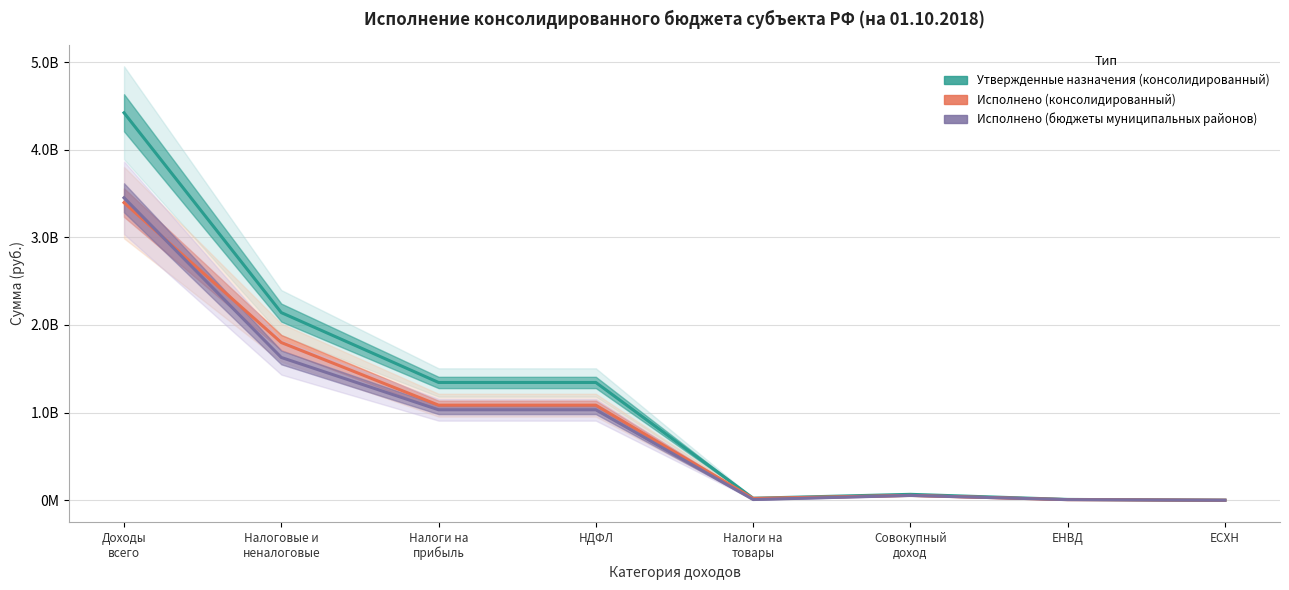

What is the value of the Утвержденные назначения (консолидированный) point at the 6th from the left?

67537000.0